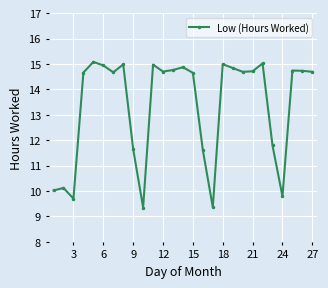

How many lines are shown in the chart?

1